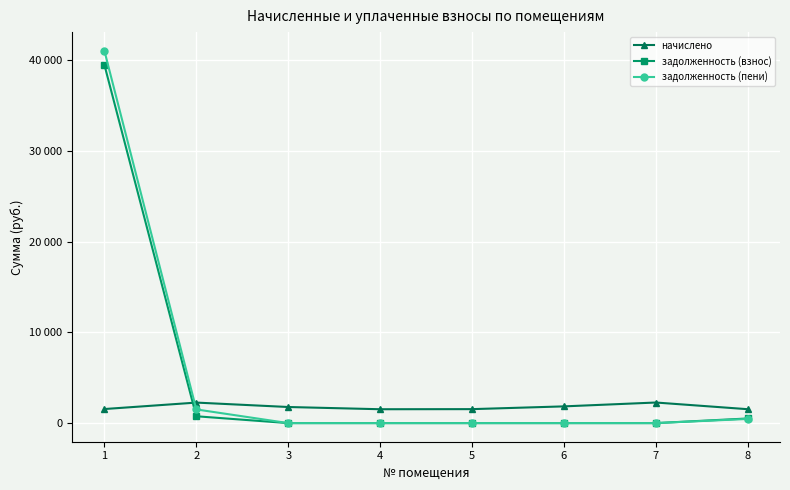

What is the value of the задолженность (взнос) point at the 2nd from the left?

754.0